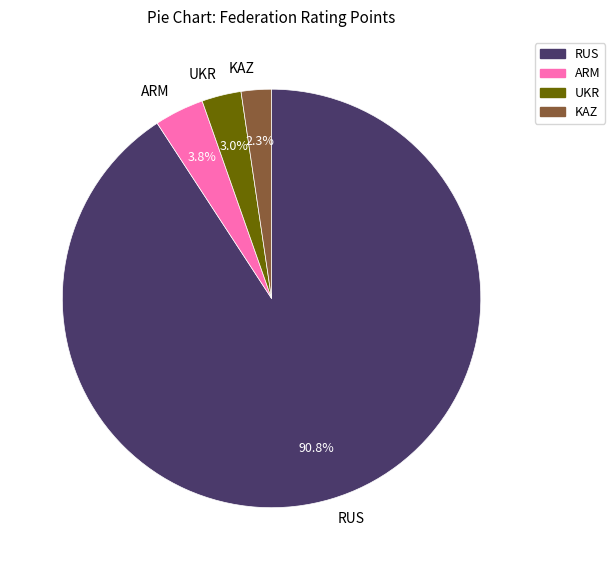

To the nearest percent, what percentage of the pie is KAZ?

2%